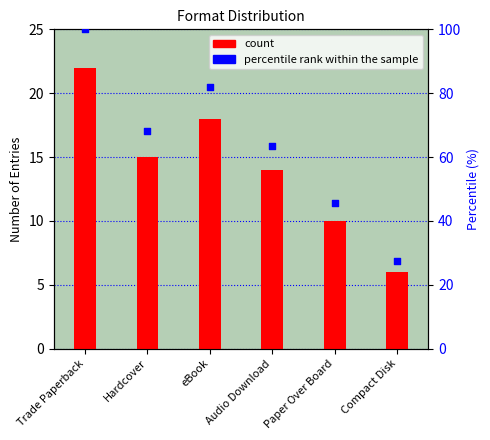

What are all the series names shown in the legend?

count, percentile rank within the sample